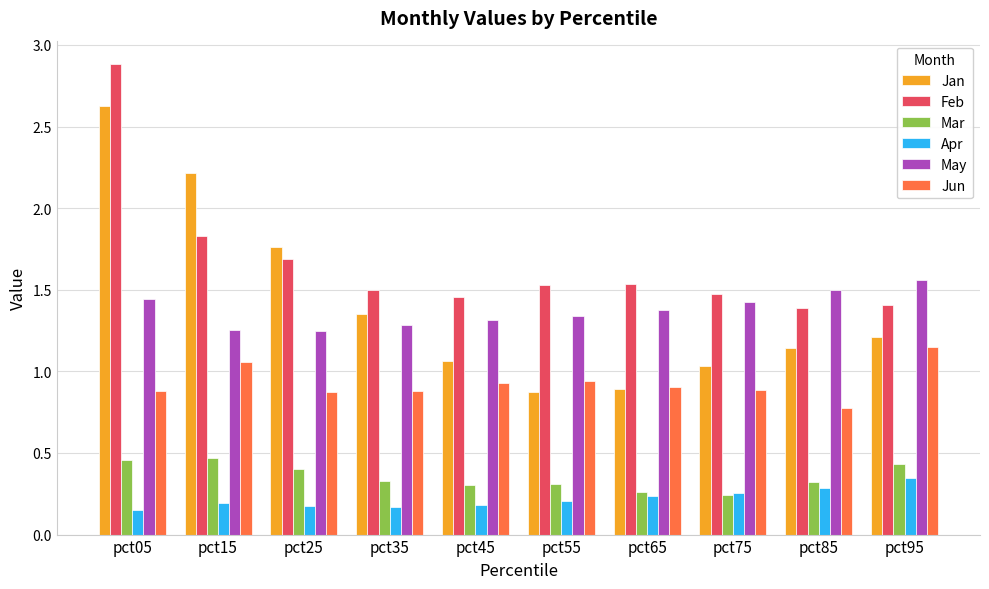

How many bars are there in each group?

6